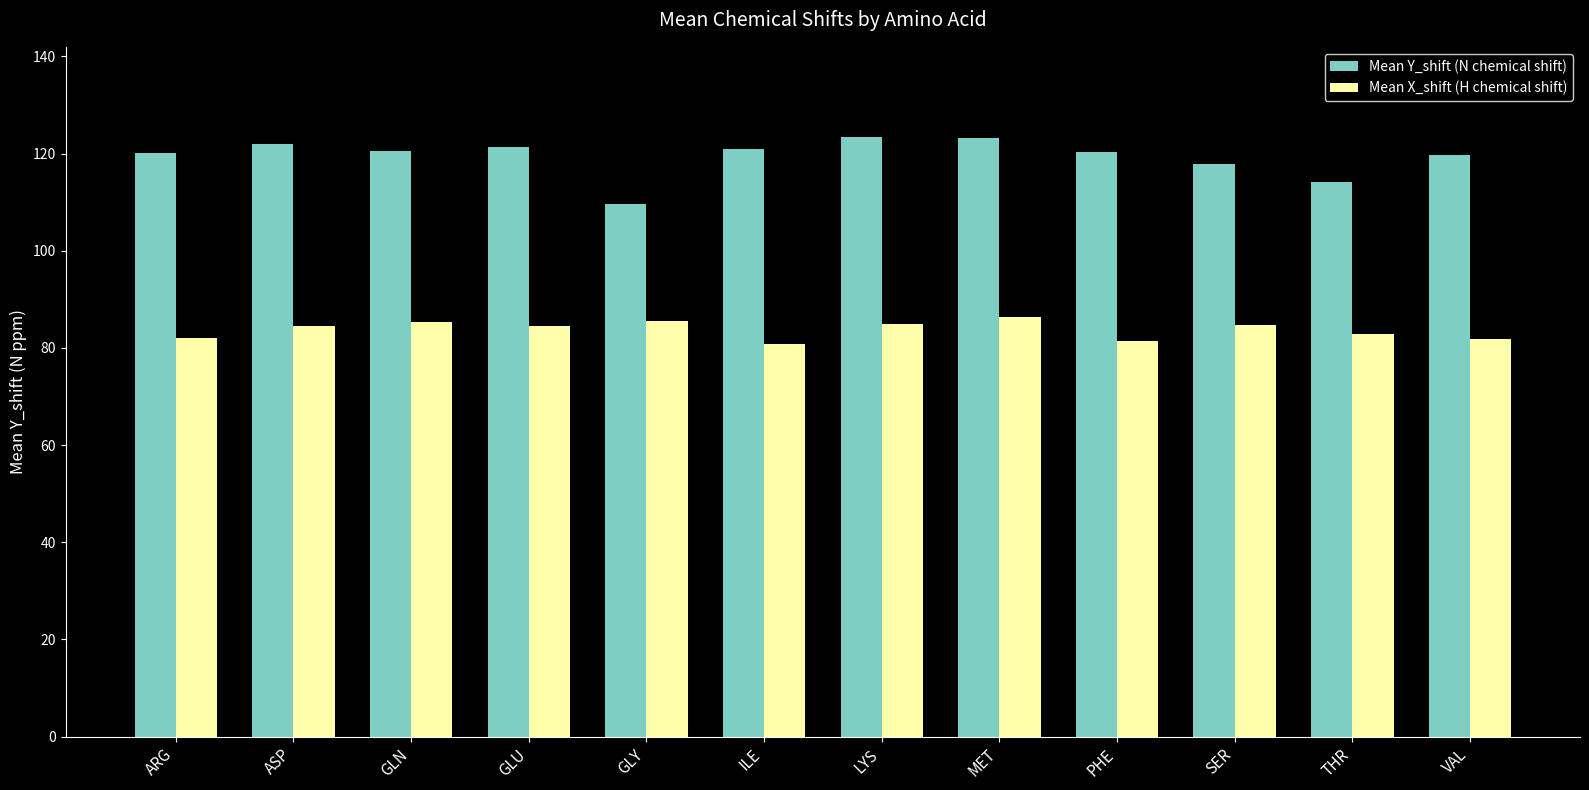

Read the Mean Y_shift (N chemical shift) value at THR.

114.2